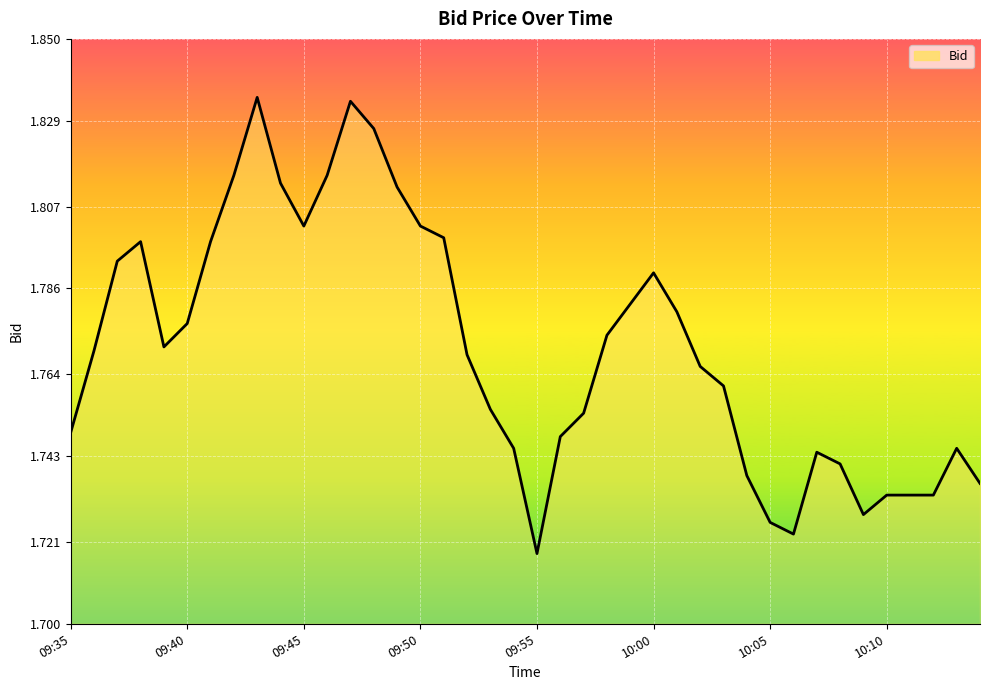

At which label is the value closest to 1?

09:55